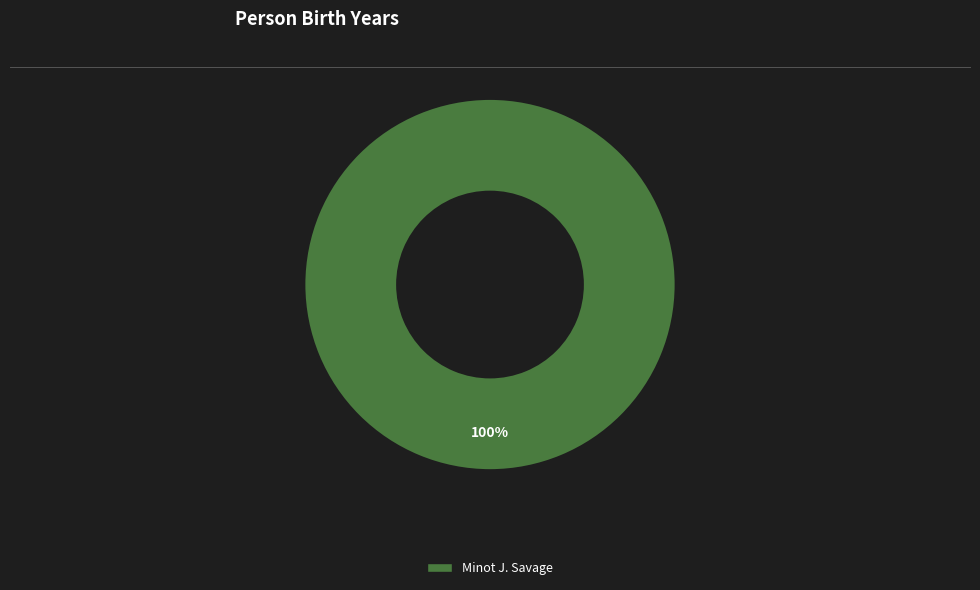

Is there a majority slice in this chart?

Yes